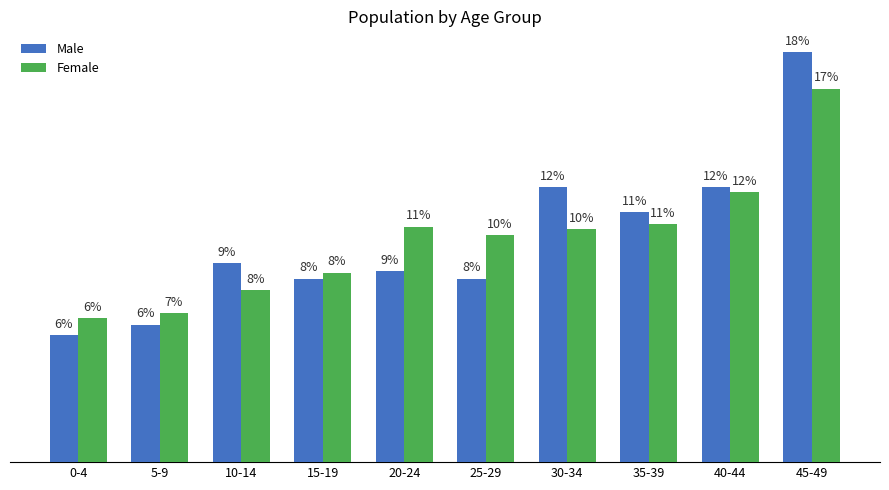

What are all the series names shown in the legend?

Male, Female